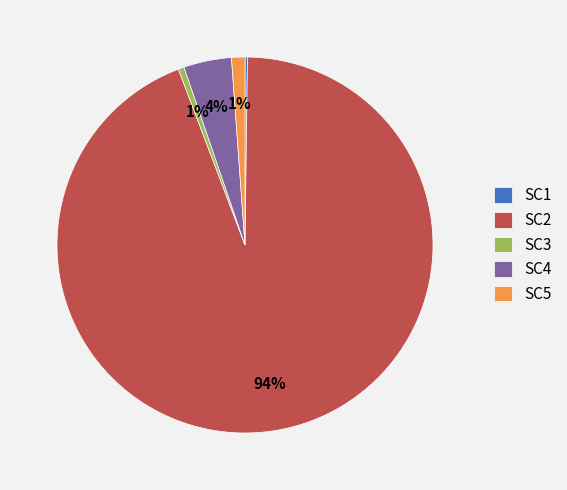

To the nearest percent, what percentage of the pie is SC4?

4%